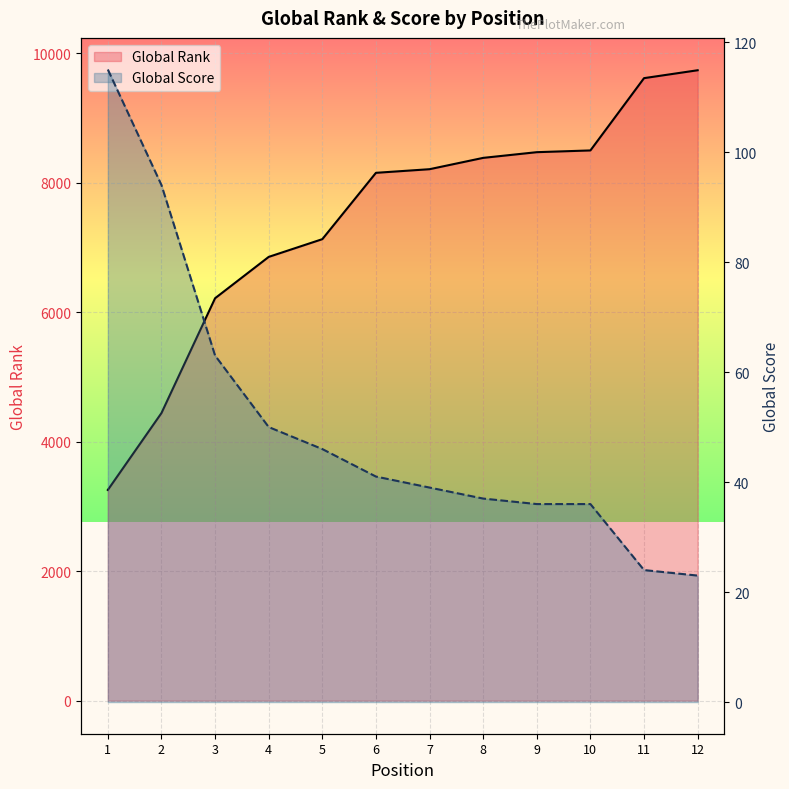

Does the chart display data point markers on the line(s)?

No